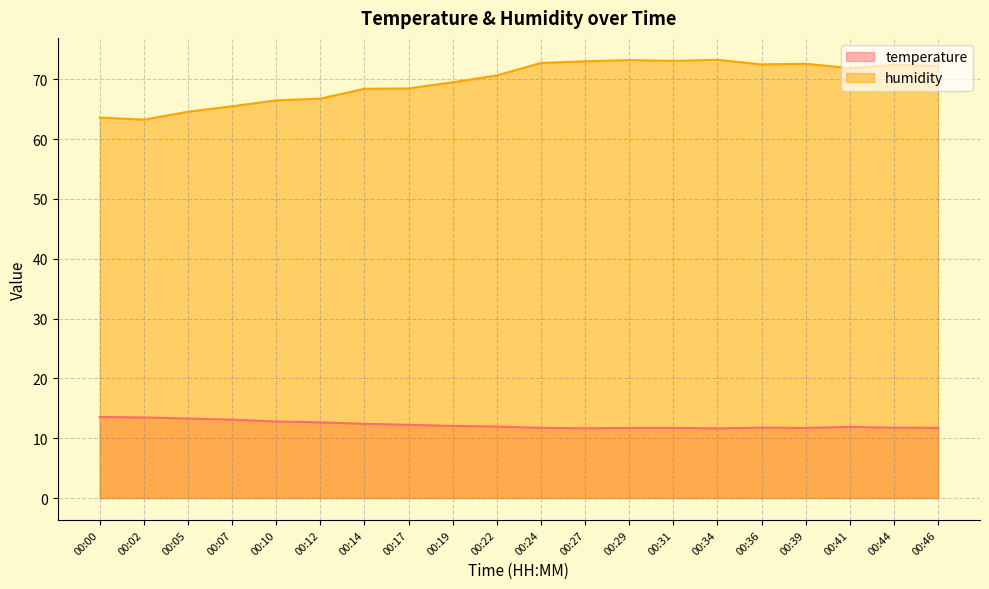

Which series changed the most between 00:00 and 00:29?

humidity